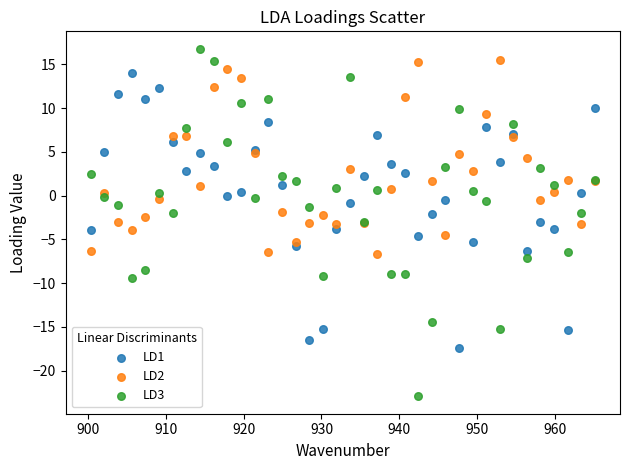

Which series has the widest spread of Y values?

LD3